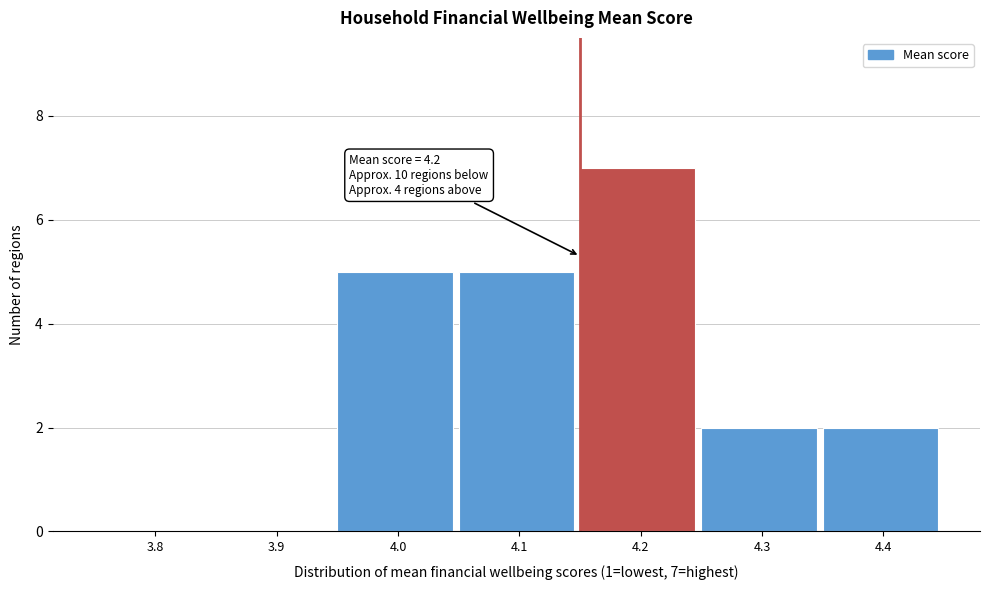

Reading left to right, extract all data points from this chart.

3.8=0	3.9=0	4.0=5	4.1=5	4.2=7	4.3=2	4.4=2